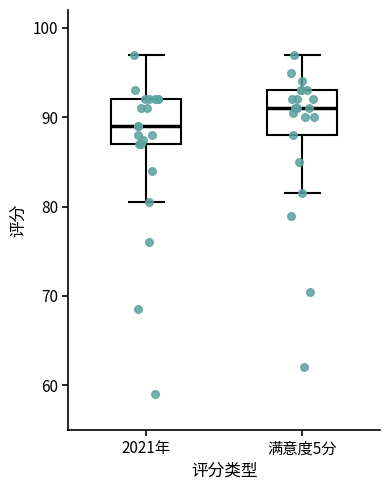

Reading left to right, read every box against the y-axis: the position of its median line, the range the box covers, and the ends of its whiskers. The values are not printed on the chart, so give them approximately, as read against the axis.

2021年: median 89, box 87 to 92, whiskers 81 to 97
满意度5分: median 91, box 88 to 93, whiskers 82 to 97